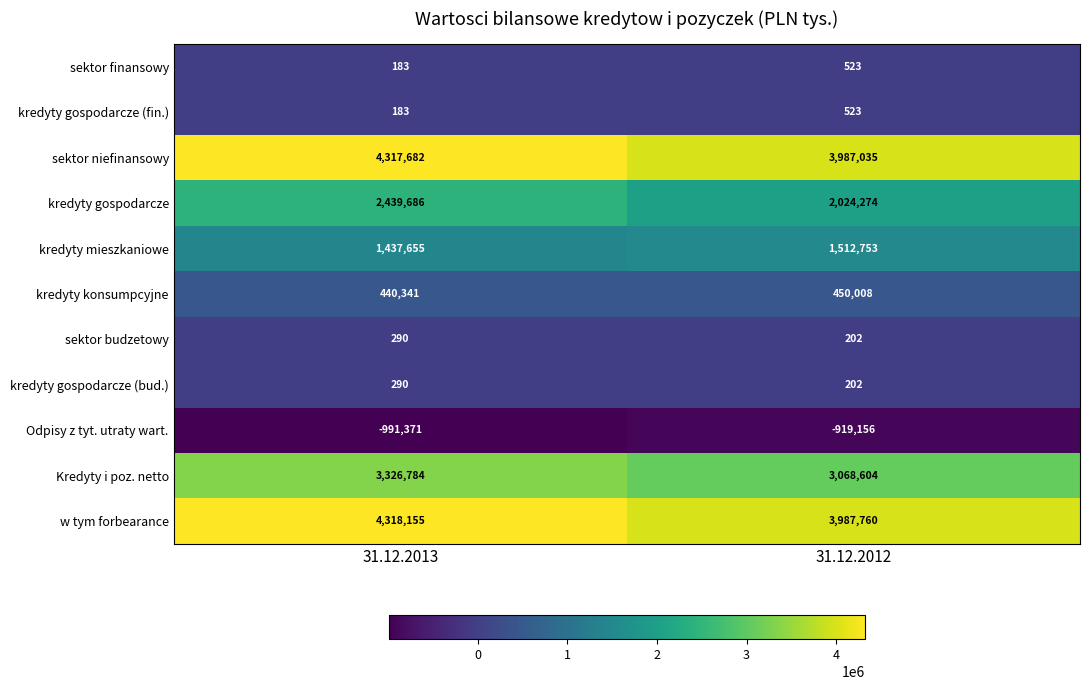

List the labels in order of sektor budzetowy value, largest first.

31.12.2013, 31.12.2012